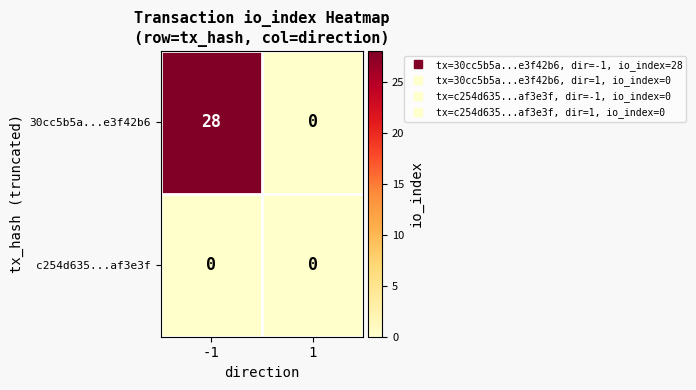

At -1, list the series in order from smallest to largest.

c254d635...af3e3f, 30cc5b5a...e3f42b6